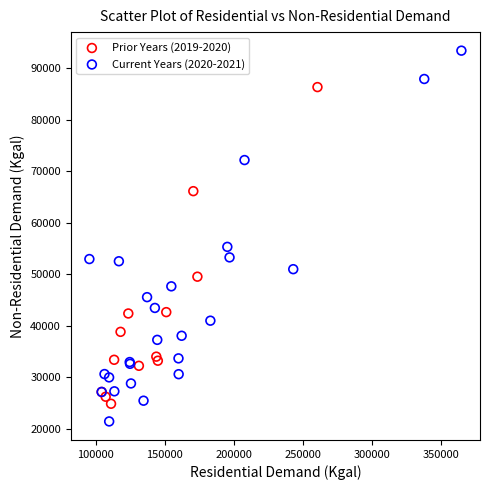

Which series contains the highest Y value?

Current Years (2020-2021)